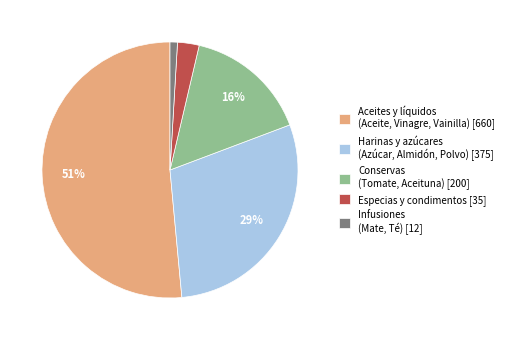

How many slices are in this pie chart?

5